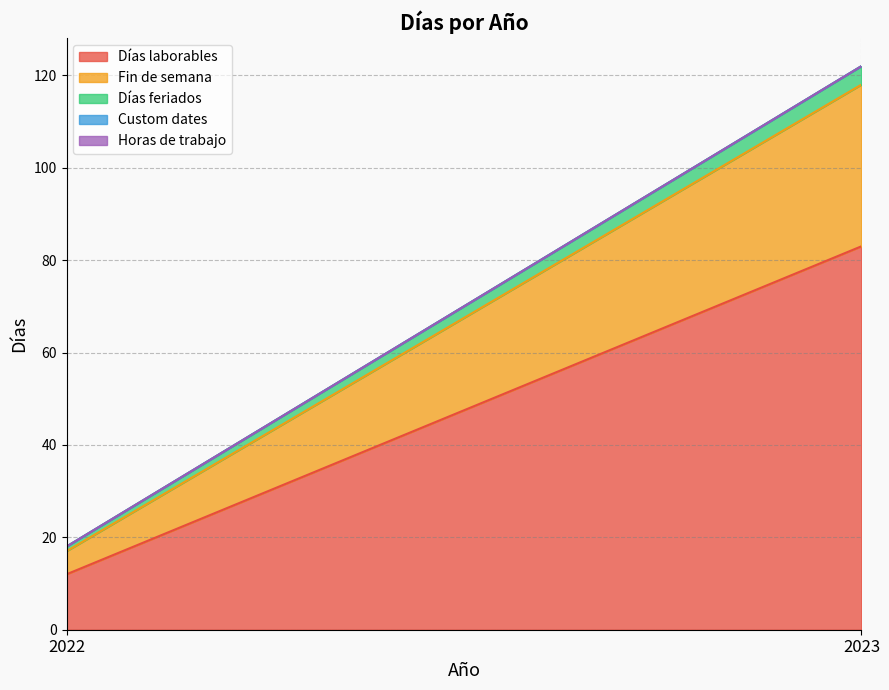

At which label is Horas de trabajo closest to 0?

2022